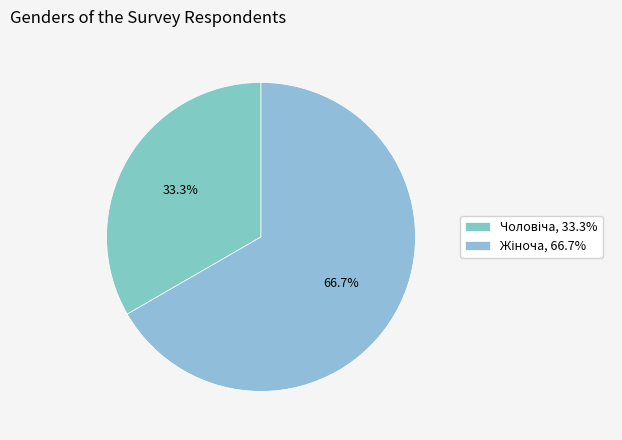

Rank the categories by value from lowest to highest.

Чоловіча, Жіноча